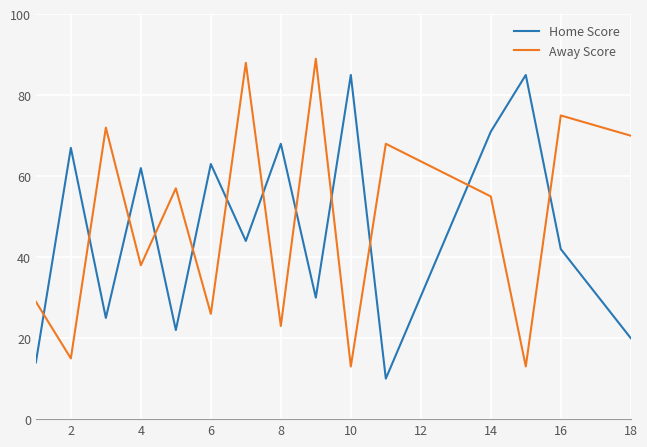

What is the difference between the maximum and minimum values in the Away Score series?

76